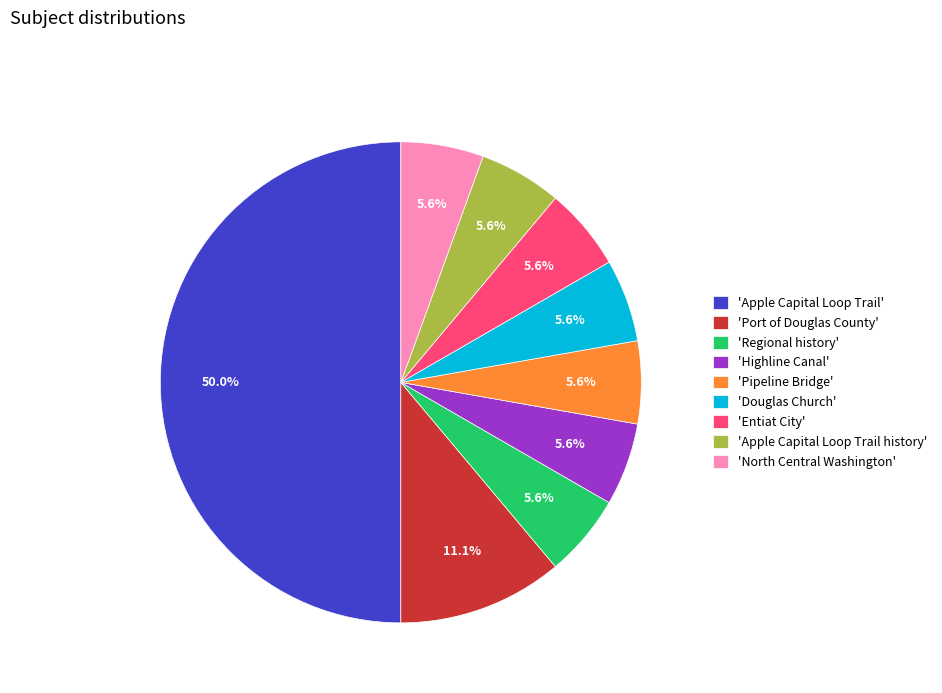

To the nearest percent, what is the average slice percentage?

11%